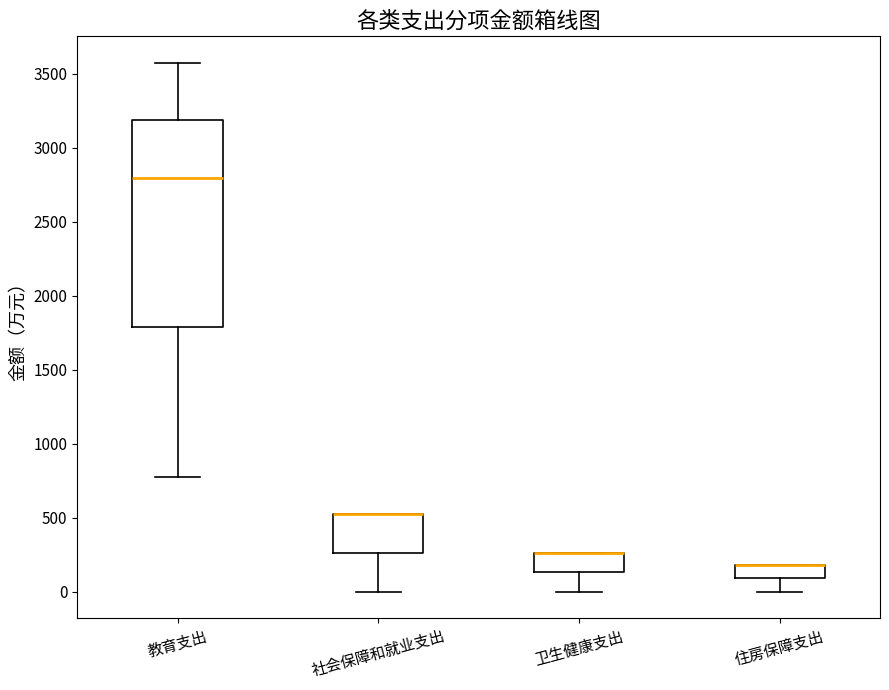

Comparing the boxes themselves (not the whiskers), which one is the tallest?

教育支出